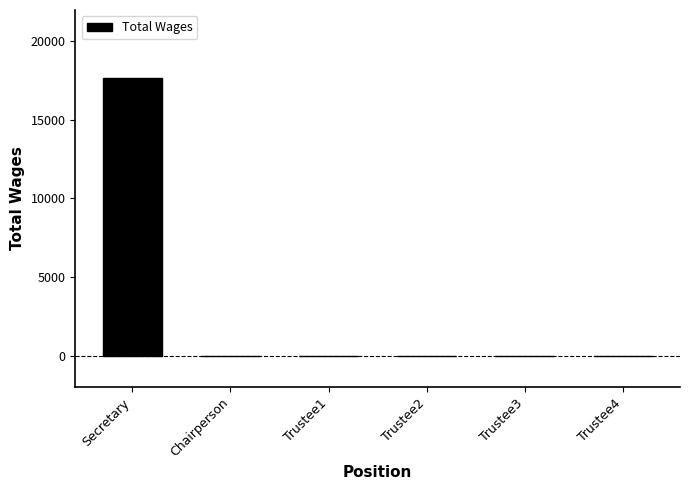

Count the number of data series in this chart.

1